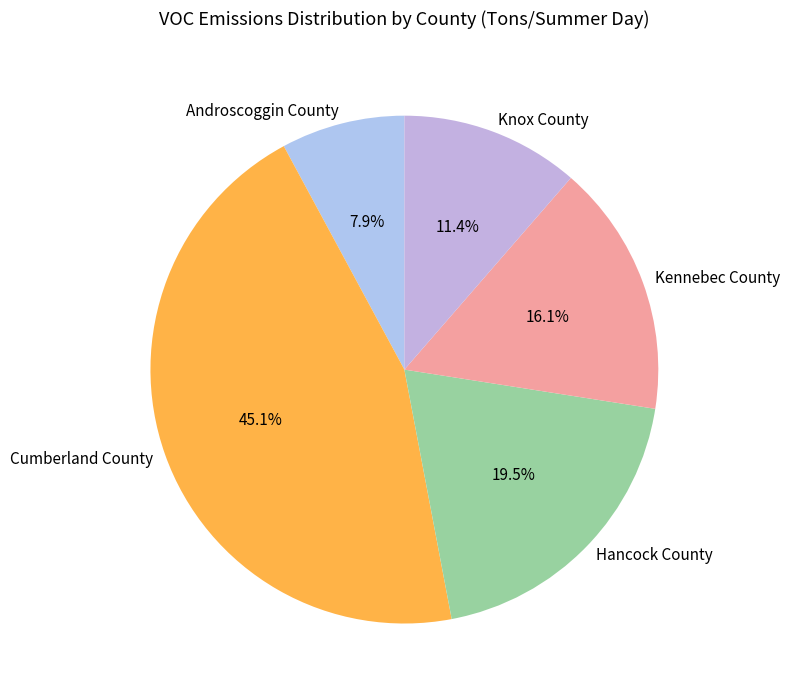

Which slice is the smallest?

Androscoggin County